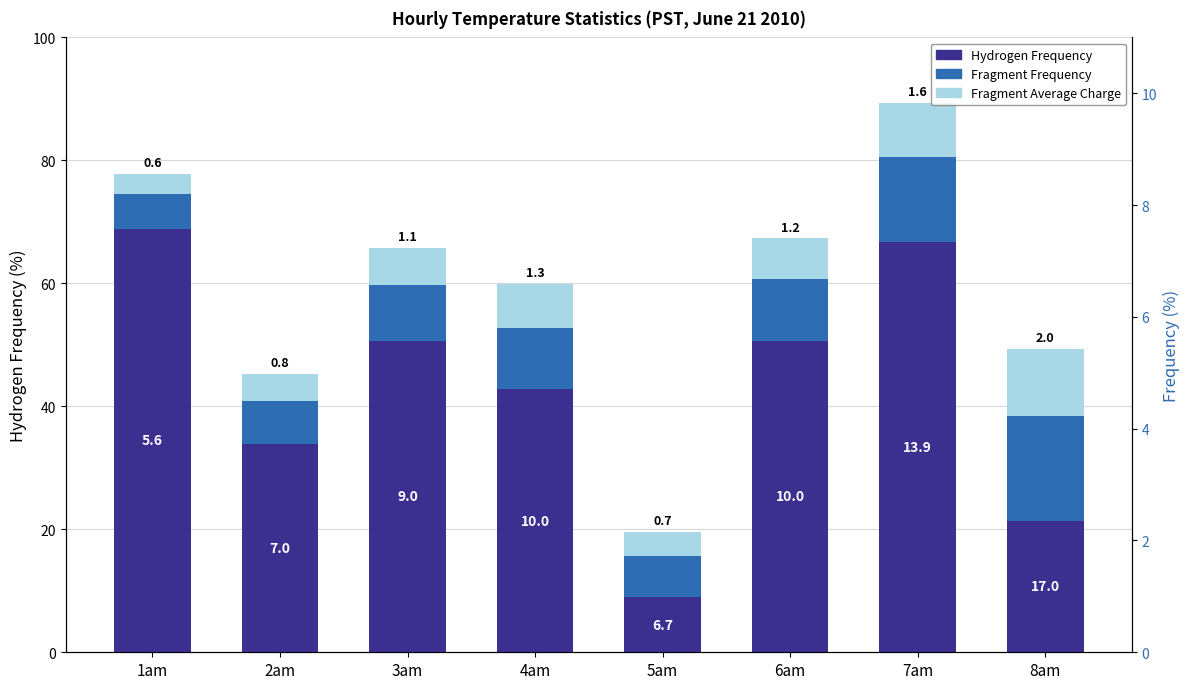

At which category is the sum across all series the highest?

7am